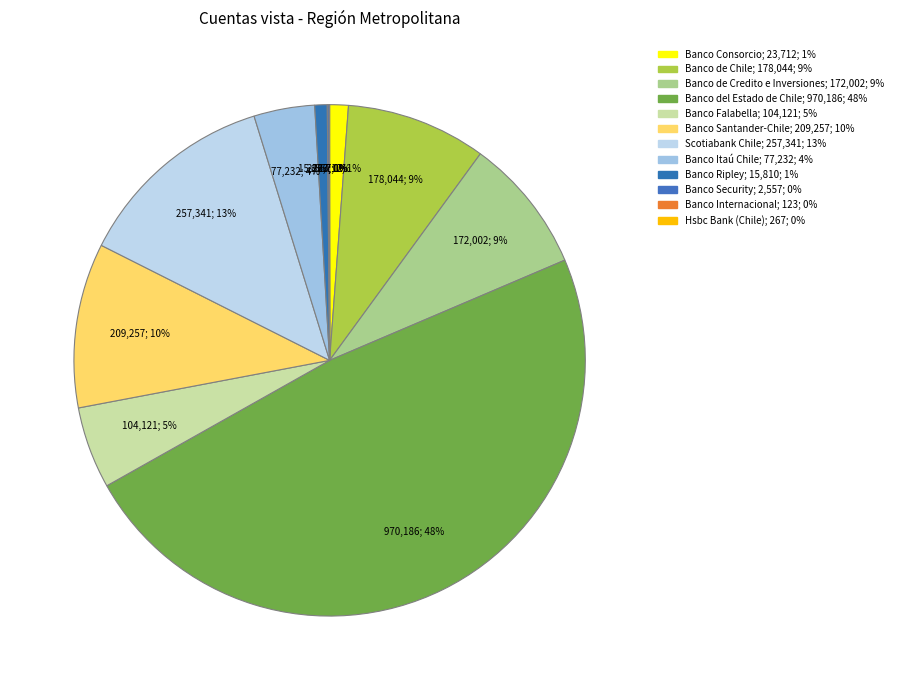

To the nearest percent, what percentage of the pie is Scotiabank Chile?

13%